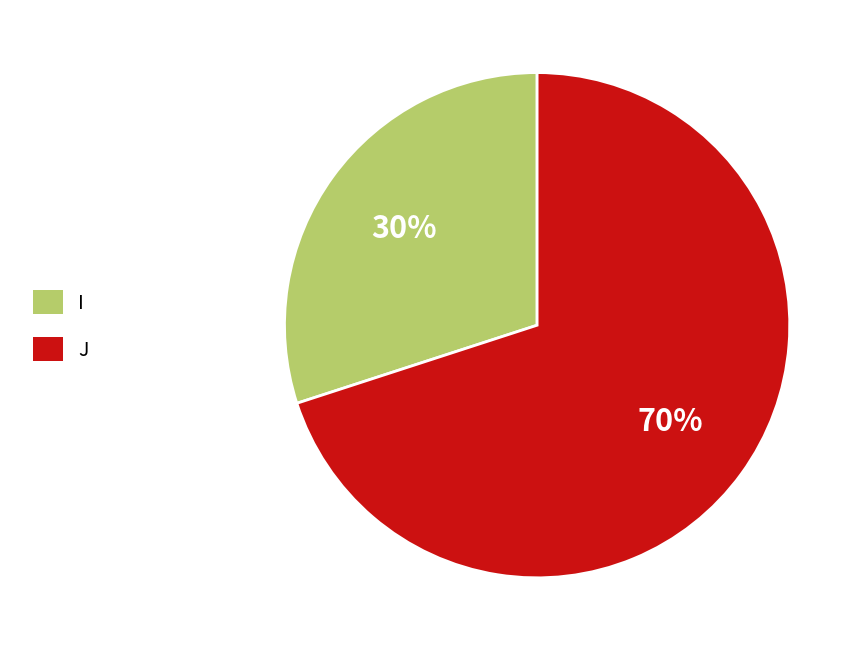

To the nearest percent, what portion does I represent?

30%